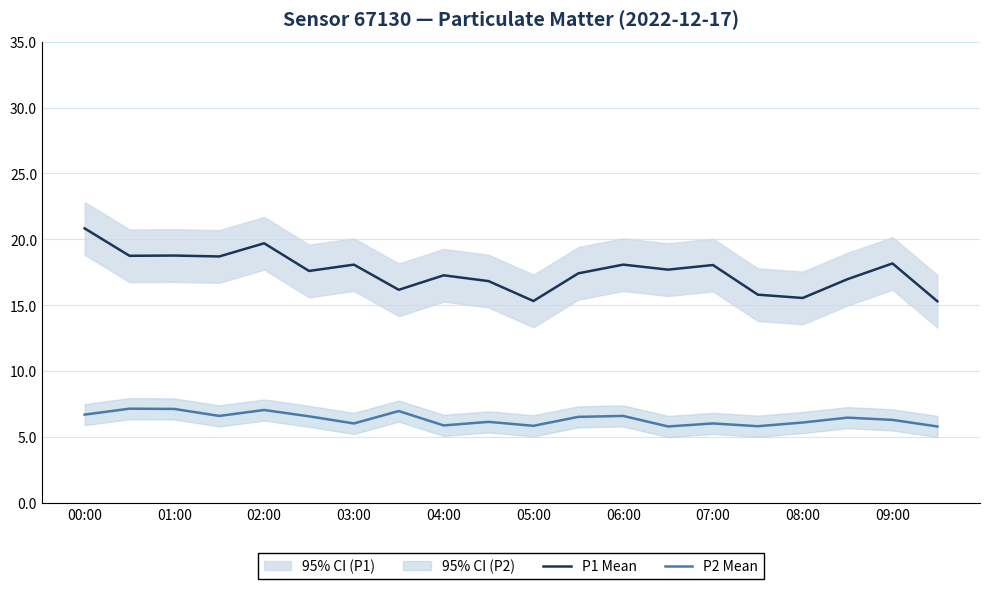

True or false: P1 Mean and P2 Mean intersect in this chart.

False